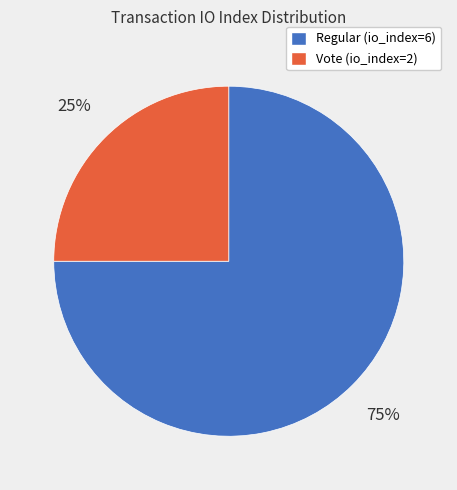

To the nearest percent, what percentage of the pie is Vote (io_index=2)?

25%